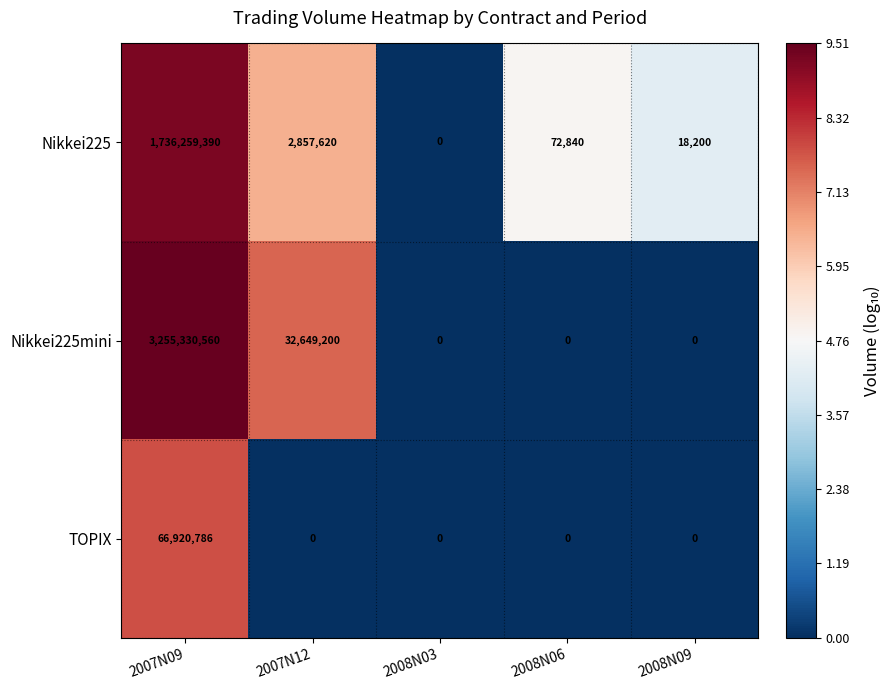

Is it true that Nikkei225mini equals 0 at 2008N03?

True